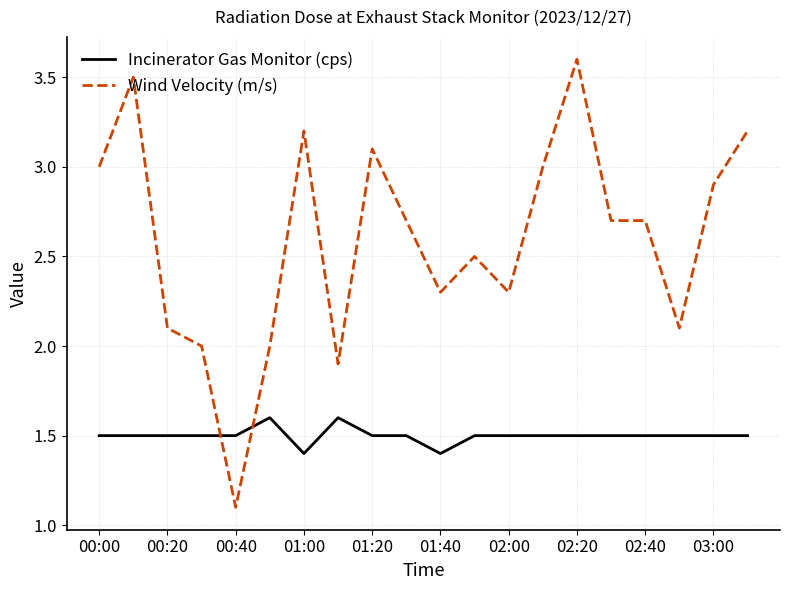

What are all the series names shown in the legend?

Incinerator Gas Monitor (cps), Wind Velocity (m/s)